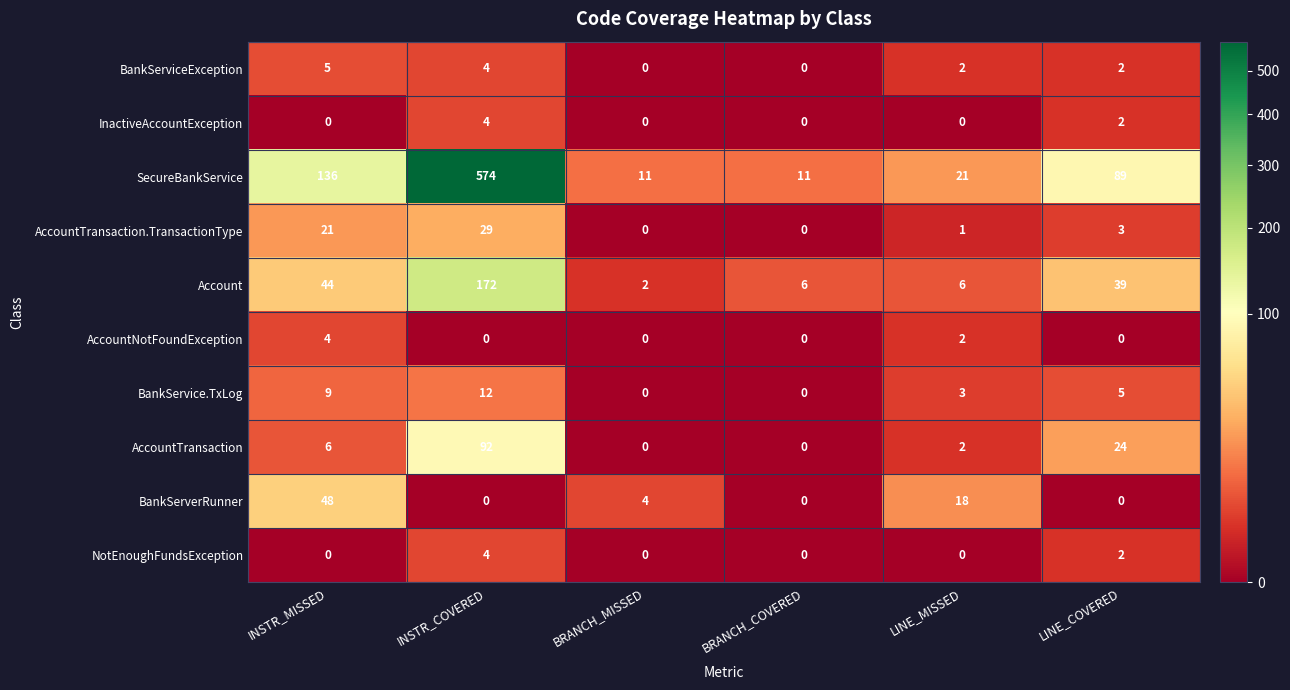

At how many categories does at least one series exceed 96?

2